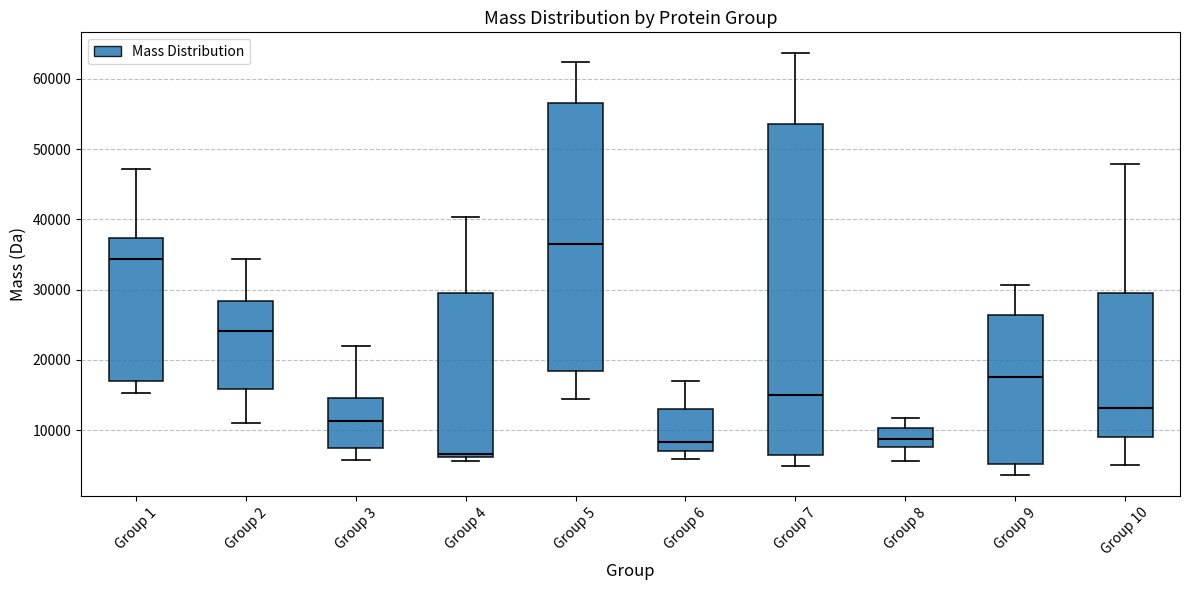

Which box is the tallest, from its lower edge to its upper edge?

Group 7